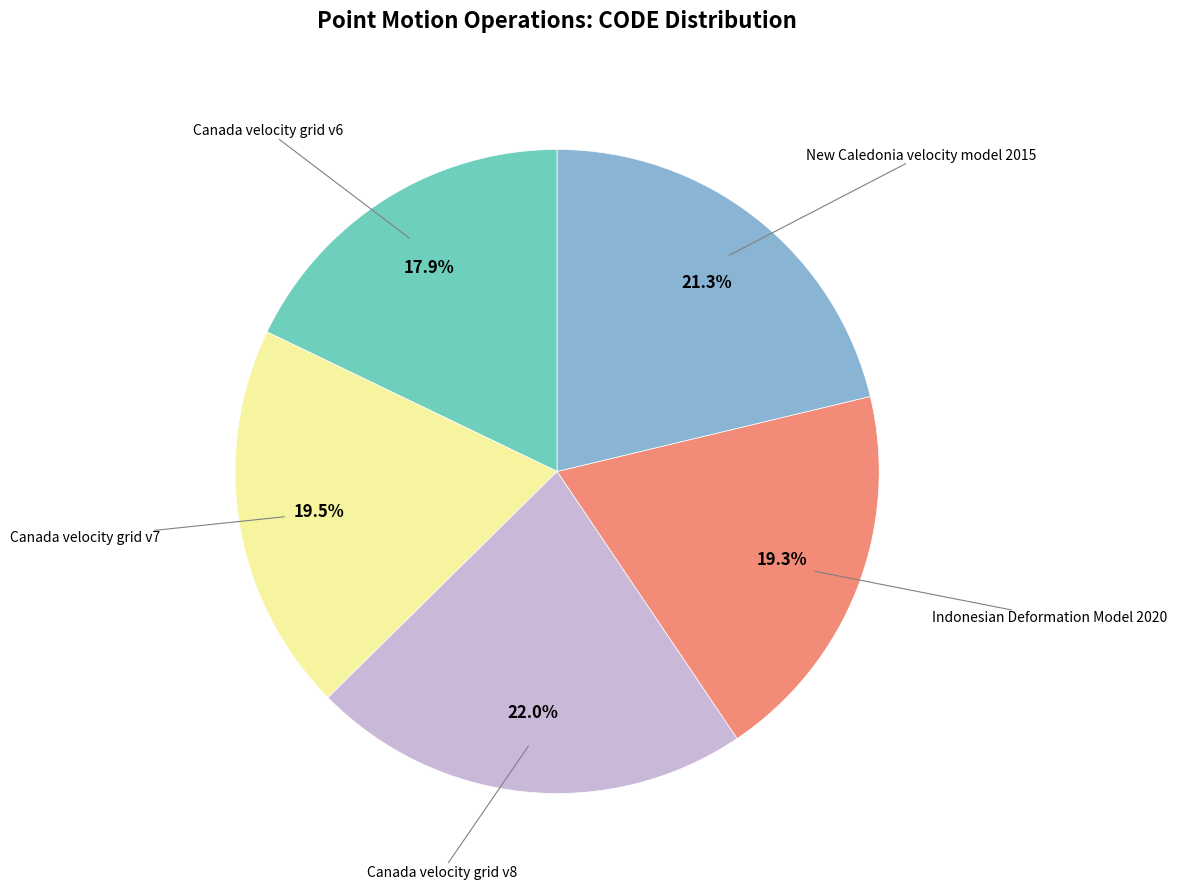

Count the number of slices in the pie.

5